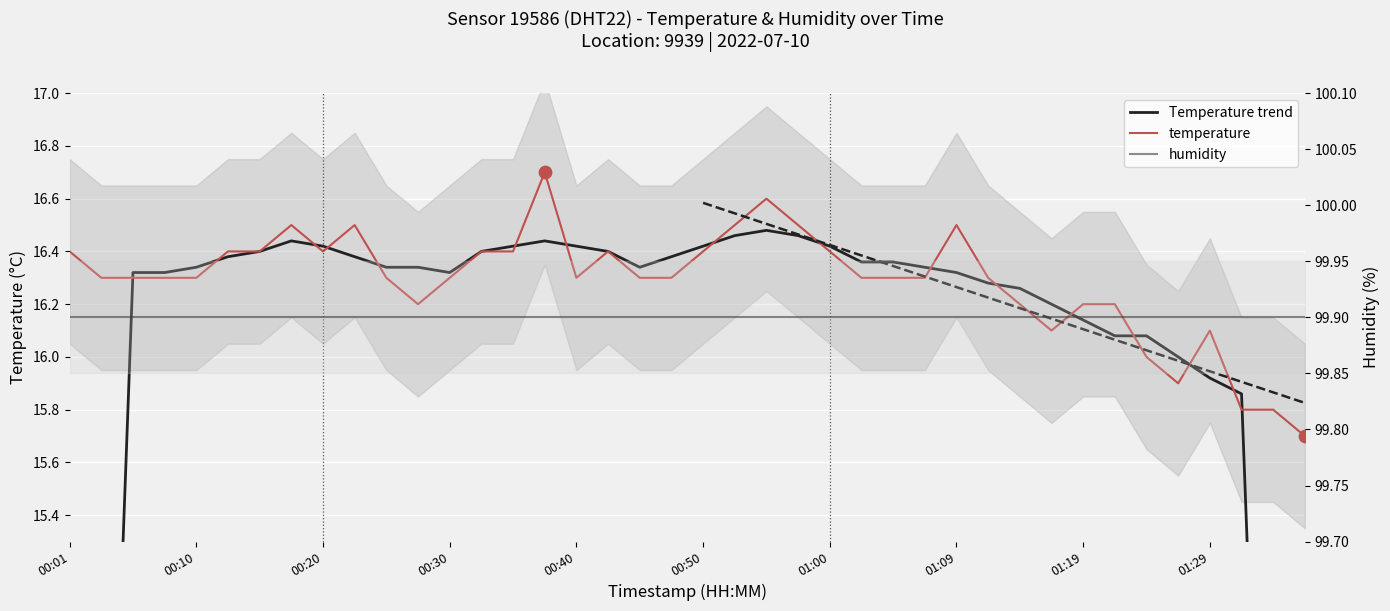

What is the total value across all series at 01:09?

132.7